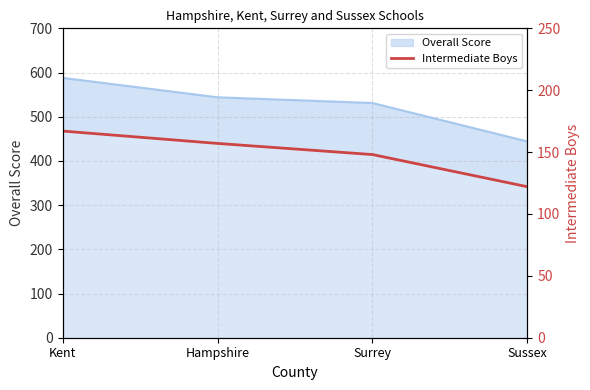

True or false: the data shows 227 at Hampshire.

False